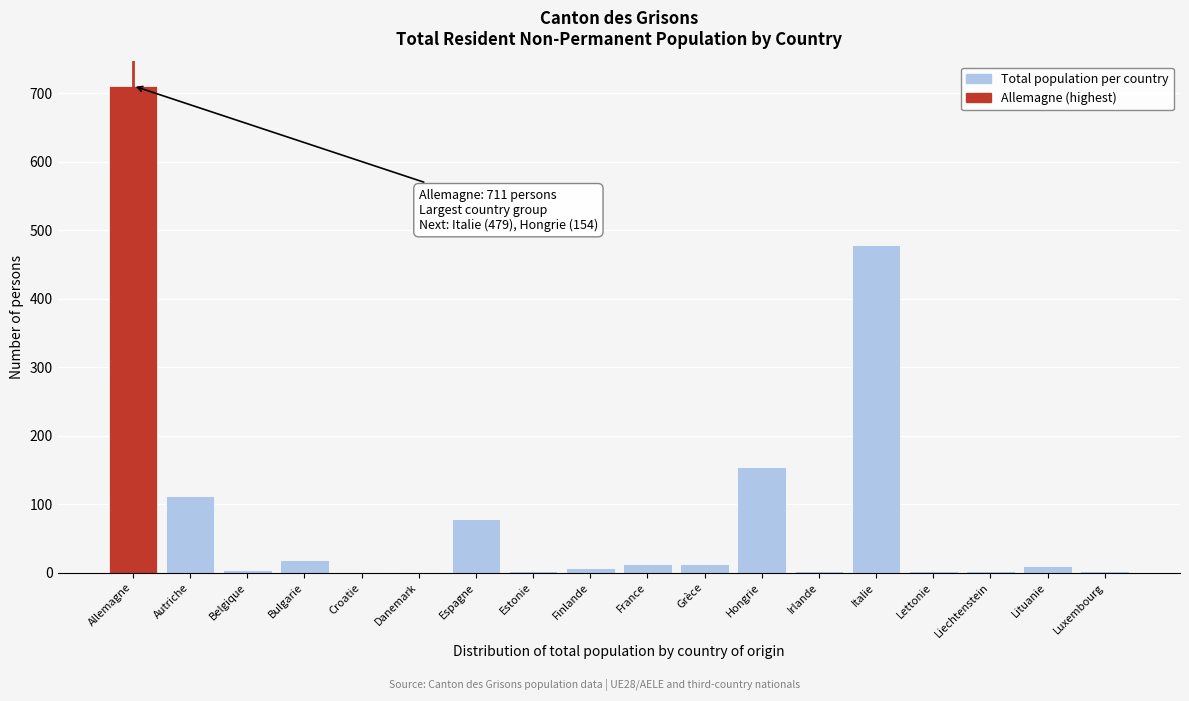

At which label is the value closest to 356?

Italie